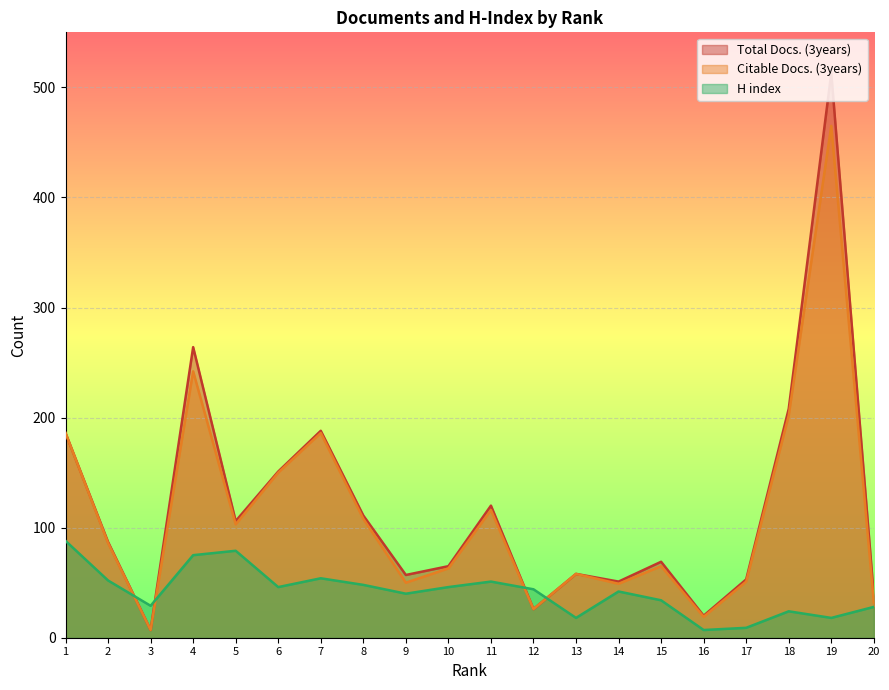

Does the chart display data point markers on the line(s)?

No